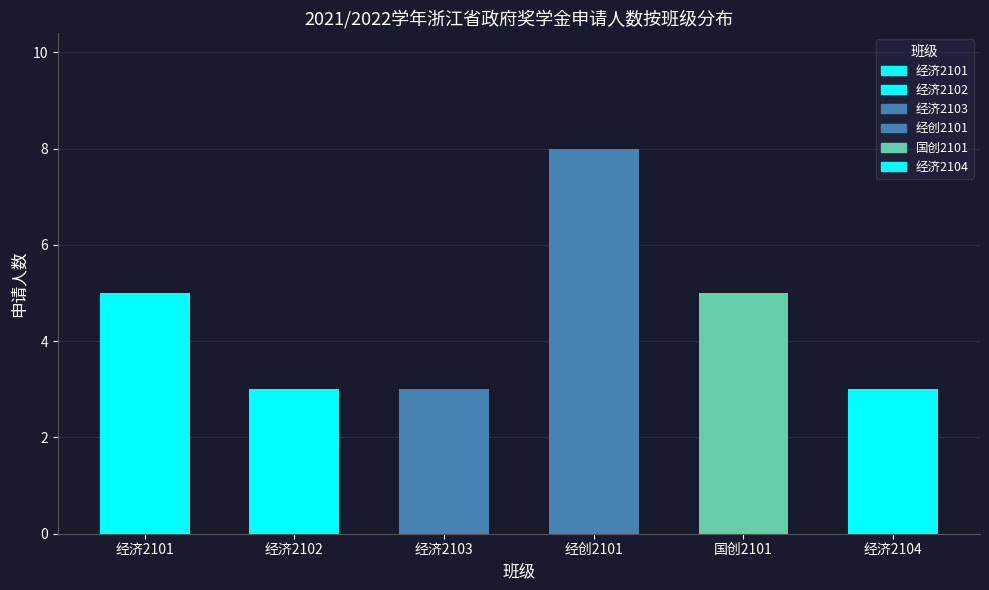

Which series has the largest total across all categories?

经创2101